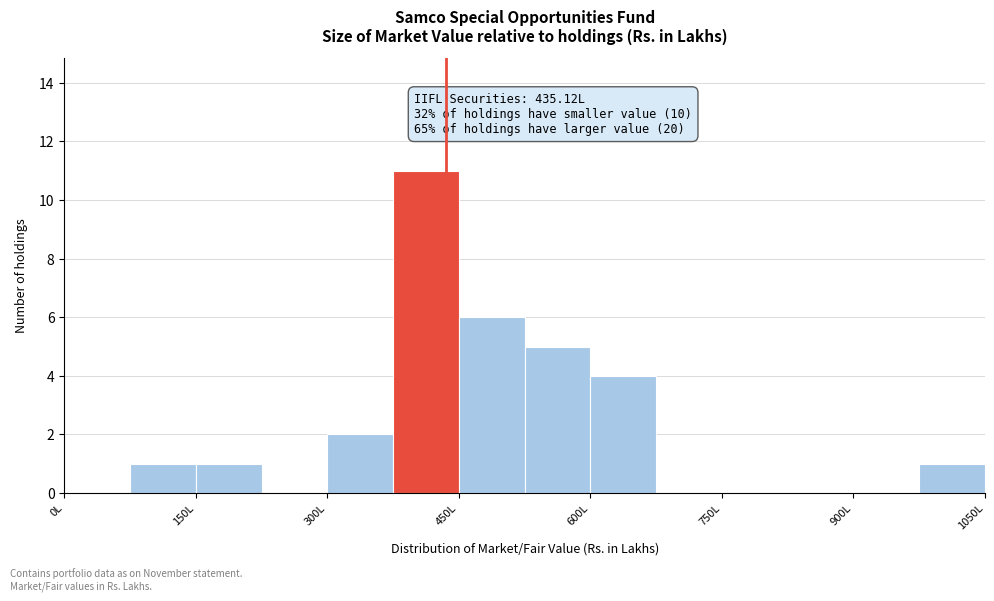

Around what value on the x-axis is the tallest bar? Give the approximate position of its centre, as read against the axis.

420